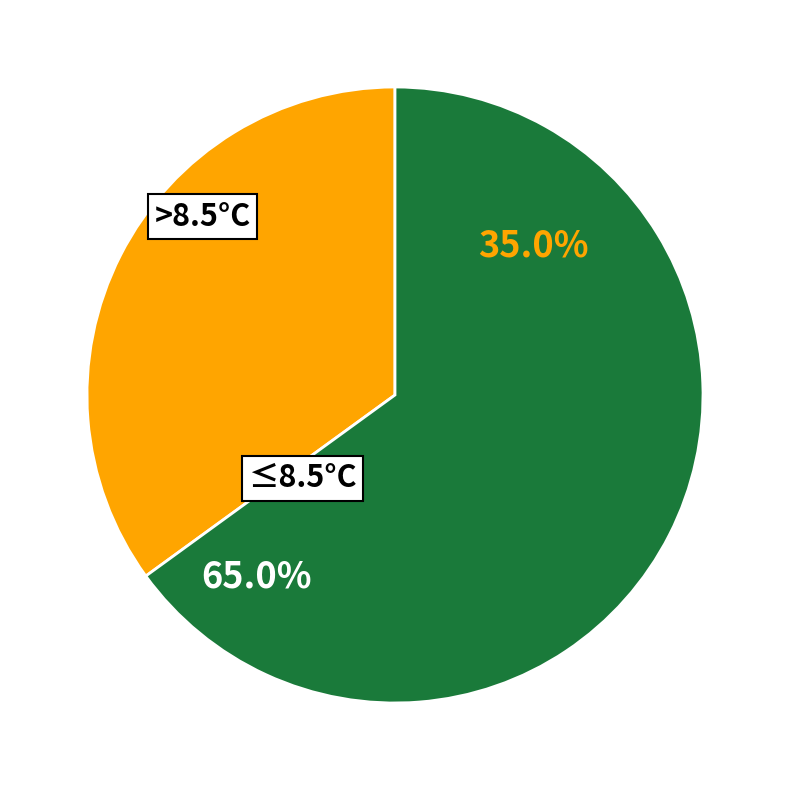

Is 20 the majority of the pie?

No